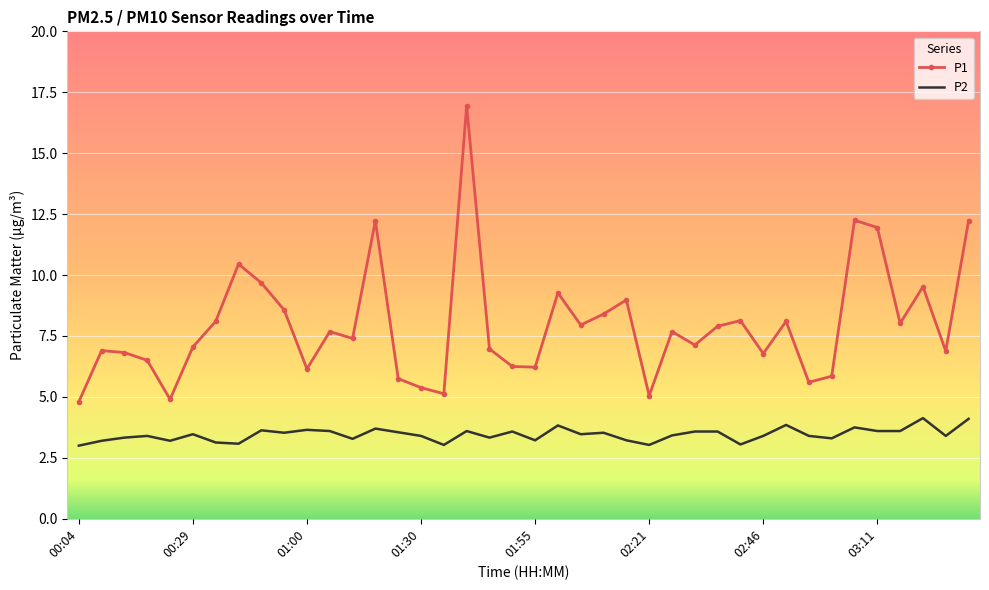

List the series in order of their peak value, highest first.

P1, P2